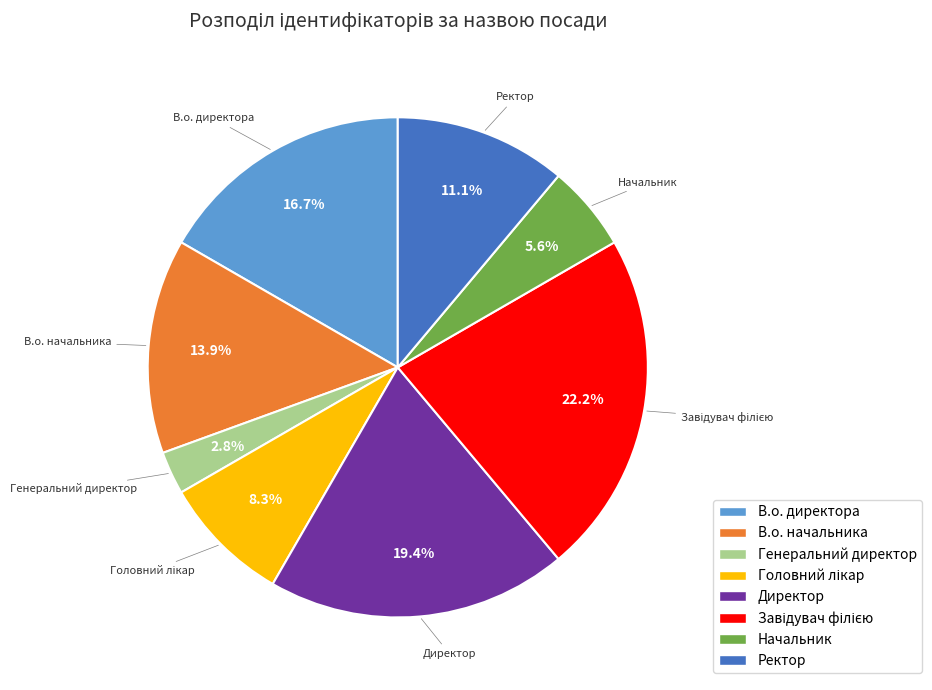

Is the sum of В.о. начальника and Директор greater than half?

No